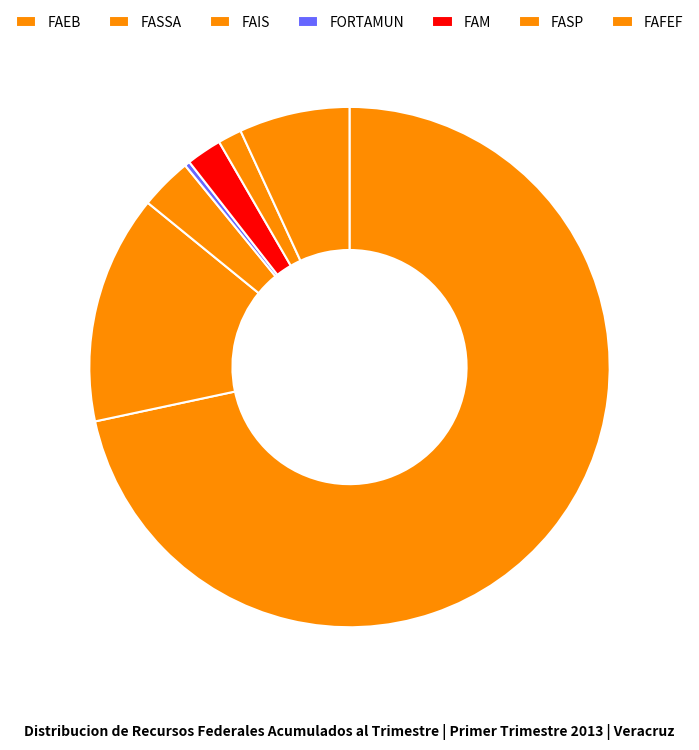

What is the ratio of the value at FAIS to the value at FAFEF?

0.5